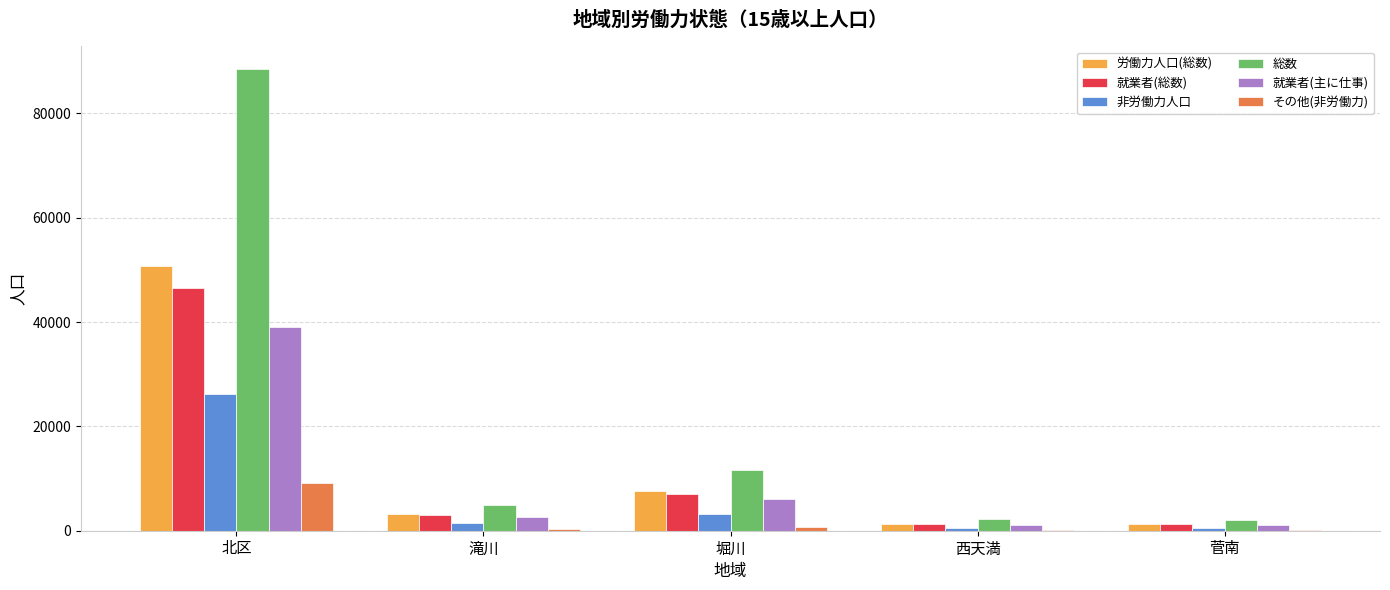

What is the maximum value for 非労働力人口?

26150